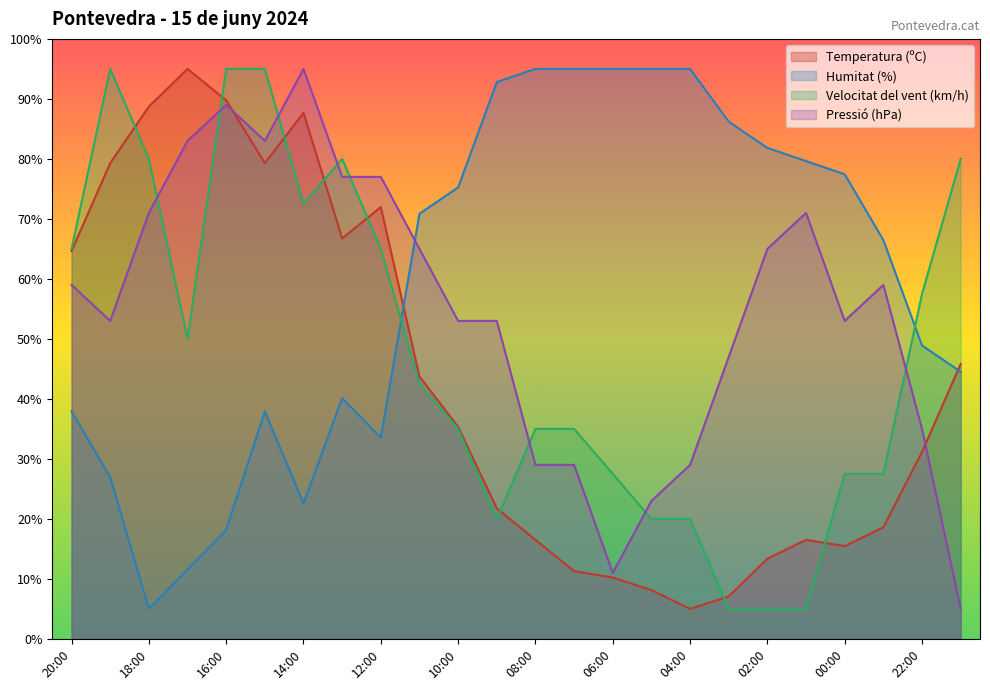

Reading left to right, list all the values displayed in this chart.

Temperatura (ºC): 20:00=64.7	19:00=79.3	18:00=88.7	17:00=95.0	16:00=89.8	15:00=79.3	14:00=87.7	13:00=66.7	12:00=72.0	11:00=43.7	10:00=35.3	09:00=21.7	08:00=16.5	07:00=11.3	06:00=10.2	05:00=8.1	04:00=5.0	03:00=7.1	02:00=13.4	01:00=16.5	00:00=15.5	23:00=18.6	22:00=31.2	21:00=45.8
Humitat (%): 20:00=37.9	19:00=27.0	18:00=5.0	17:00=11.6	16:00=18.2	15:00=37.9	14:00=22.6	13:00=40.1	12:00=33.5	11:00=70.9	10:00=75.2	09:00=92.8	08:00=95.0	07:00=95.0	06:00=95.0	05:00=95.0	04:00=95.0	03:00=86.2	02:00=81.8	01:00=79.6	00:00=77.4	23:00=66.5	22:00=48.9	21:00=44.5
Velocitat del vent (km/h): 20:00=65.0	19:00=95.0	18:00=80.0	17:00=50.0	16:00=95.0	15:00=95.0	14:00=72.5	13:00=80.0	12:00=65.0	11:00=42.5	10:00=35.0	09:00=20.0	08:00=35.0	07:00=35.0	06:00=27.5	05:00=20.0	04:00=20.0	03:00=5.0	02:00=5.0	01:00=5.0	00:00=27.5	23:00=27.5	22:00=57.5	21:00=80.0
Pressió (hPa): 20:00=59.0	19:00=53.0	18:00=71.0	17:00=83.0	16:00=89.0	15:00=83.0	14:00=95.0	13:00=77.0	12:00=77.0	11:00=65.0	10:00=53.0	09:00=53.0	08:00=29.0	07:00=29.0	06:00=11.0	05:00=23.0	04:00=29.0	03:00=47.0	02:00=65.0	01:00=71.0	00:00=53.0	23:00=59.0	22:00=35.0	21:00=5.0